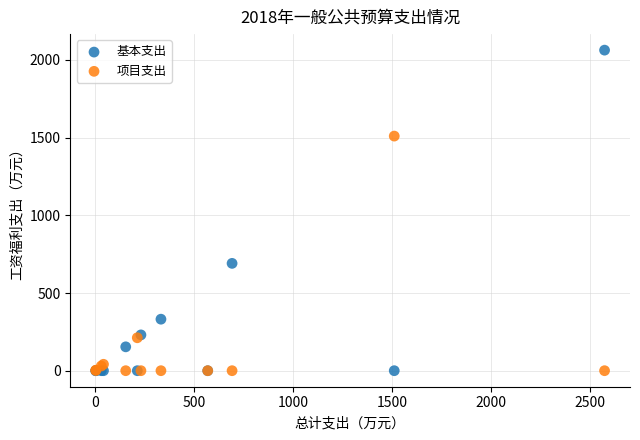

In the 基本支出 series, what Y value is closest to 1031?

690.8